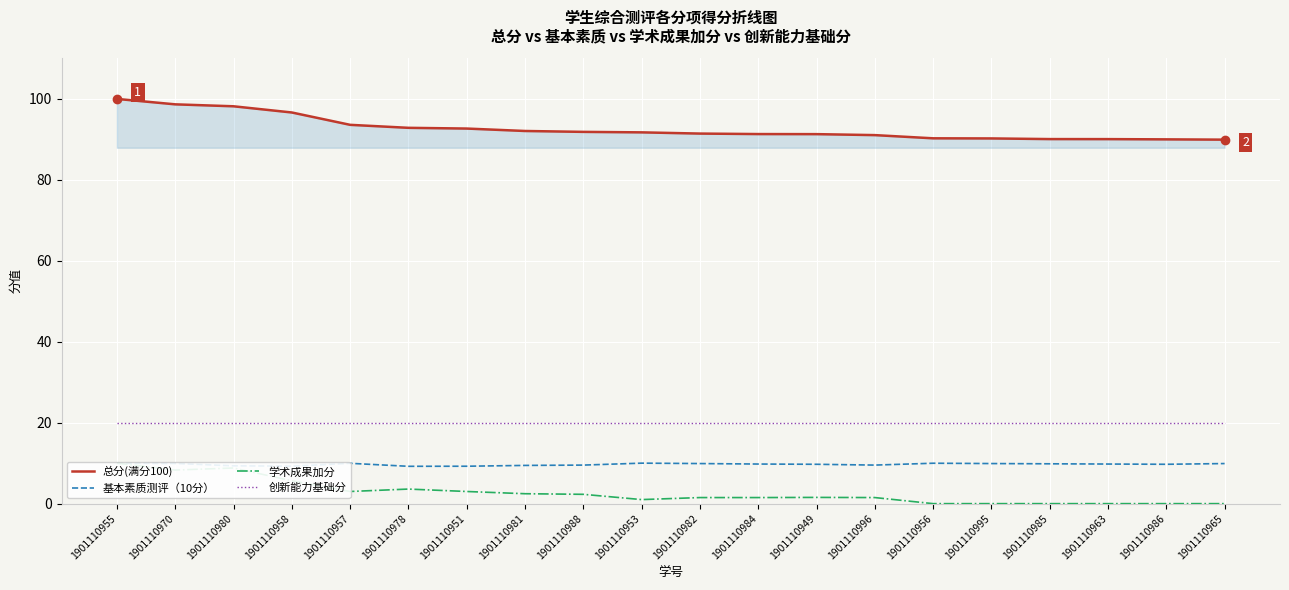

Is the value of 总分(满分100) at 1901110956 greater than the value of 创新能力基础分 at 1901110996?

Yes